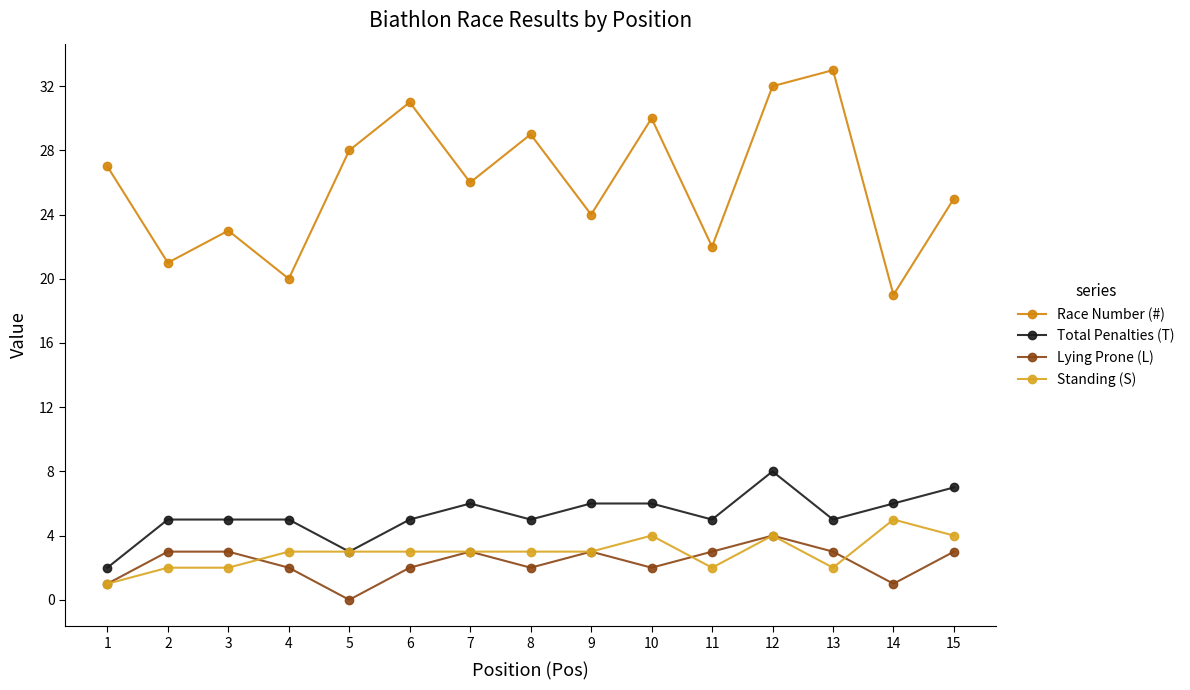

How many lines are shown in the chart?

4